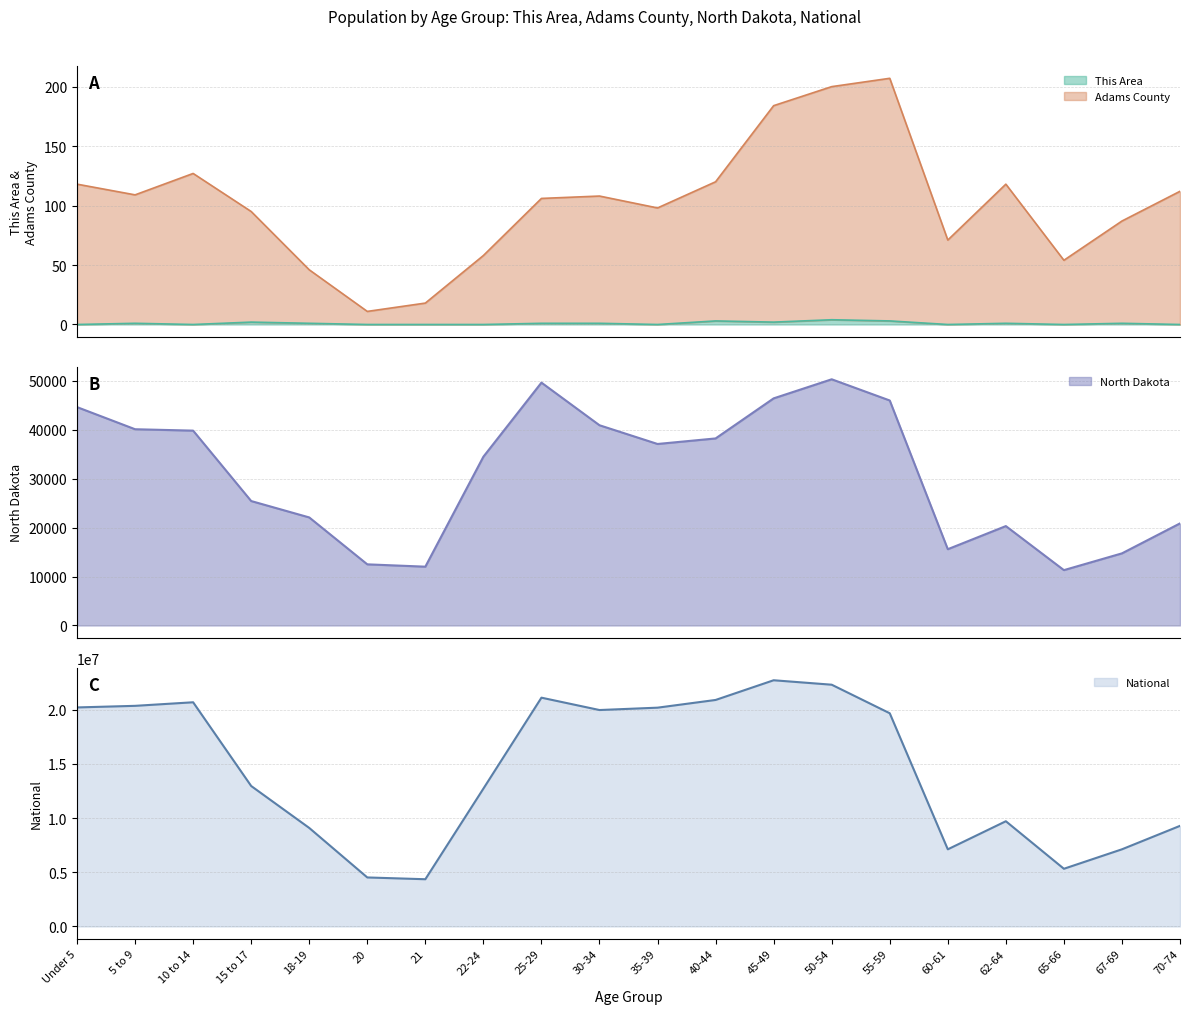

The This Area series shows 1 at 10 to 14. True or false?

False